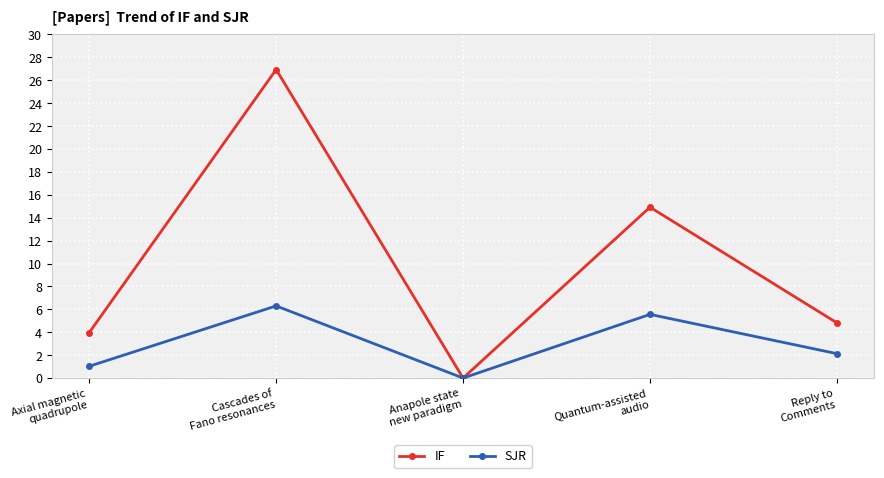

Count the number of categories in the chart.

5